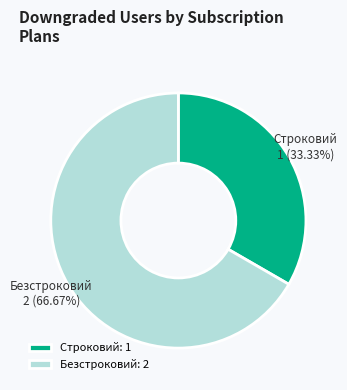

Is it true that Безстроковий is 67% of the pie?

True